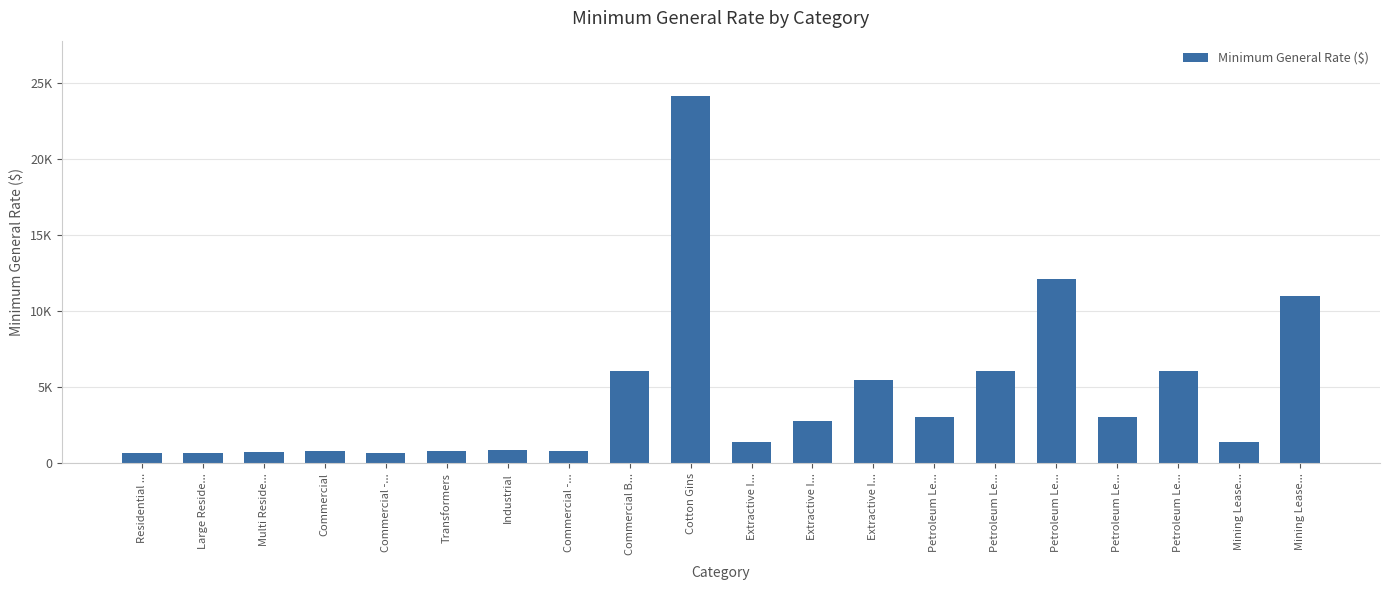

Is it true that the value at Large Reside... is 686.6?

True